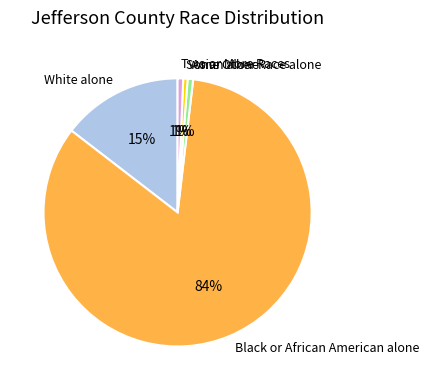

To the nearest percent, what portion does Asian alone represent?

1%